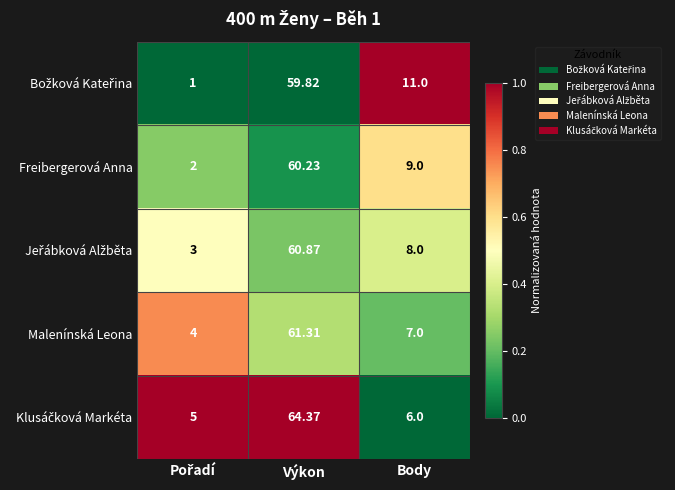

At which category is the sum across all series the highest?

Výkon